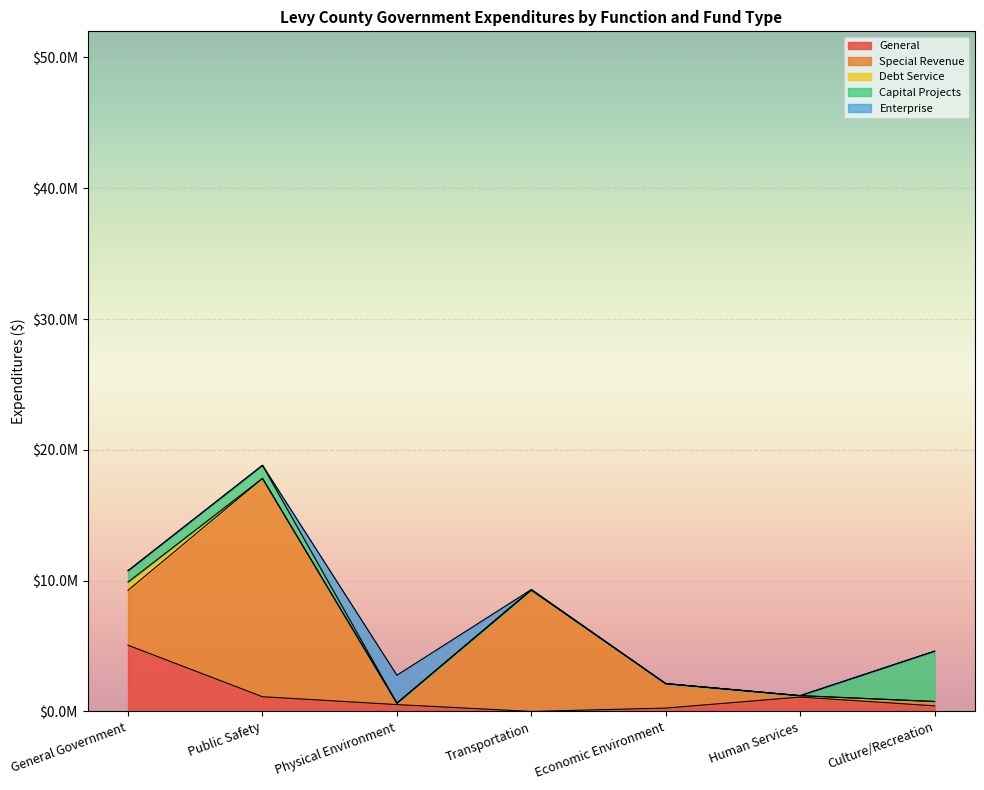

Between Transportation and Human Services, which series saw the biggest shift?

Special Revenue